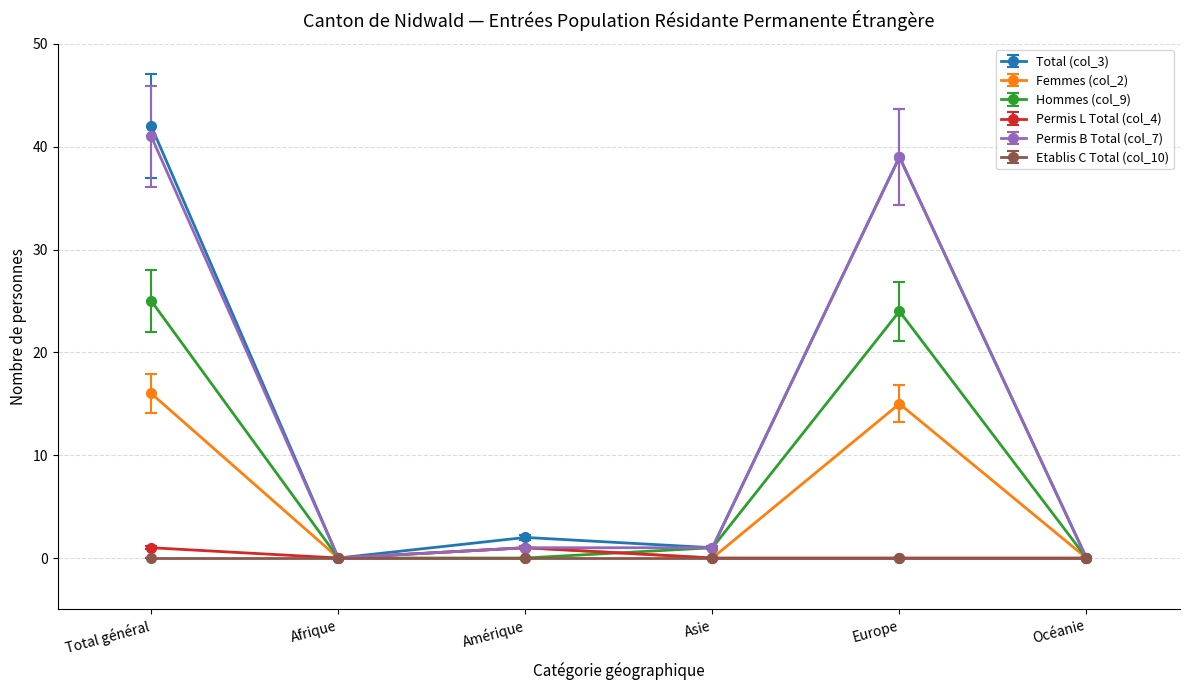

Which series has the widest spread of values?

Total (col_3)